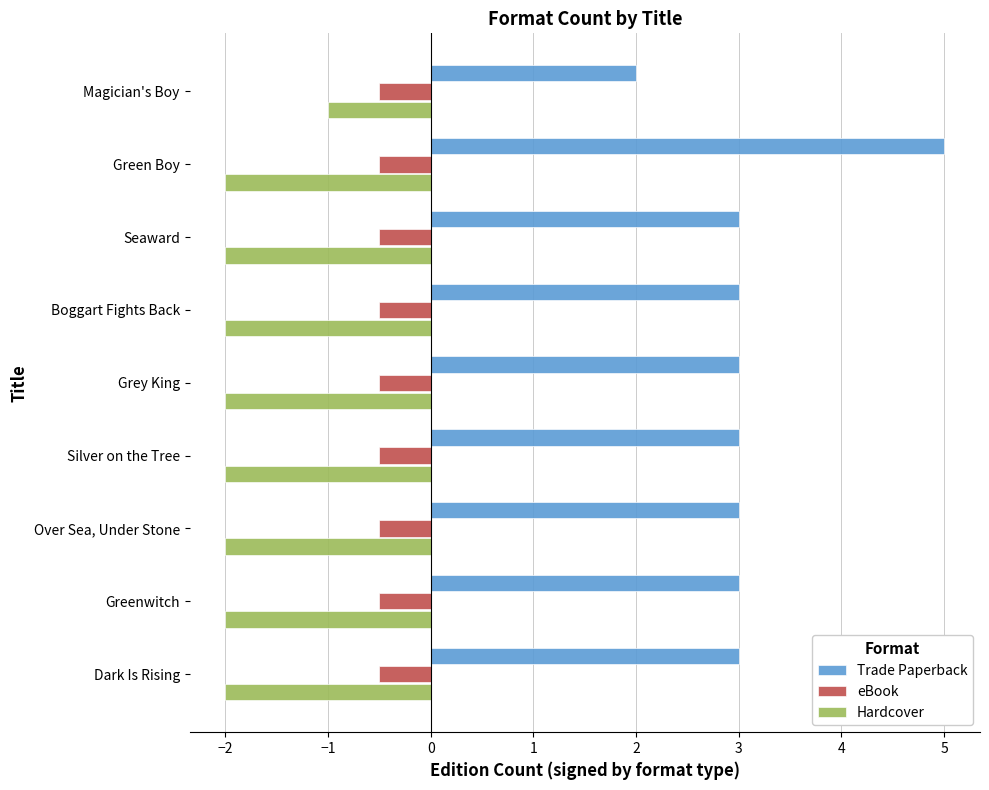

What is the spread (max minus min) of values at Greenwitch?

5.0